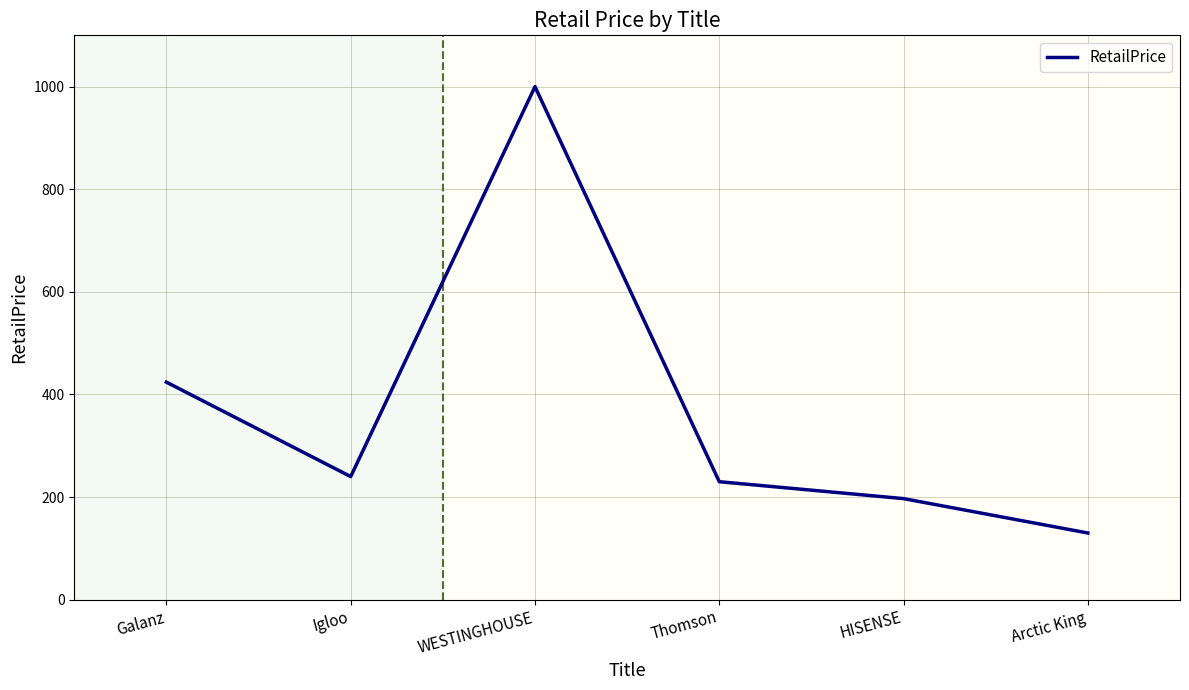

Which label corresponds to the largest value in the chart?

WESTINGHOUSE